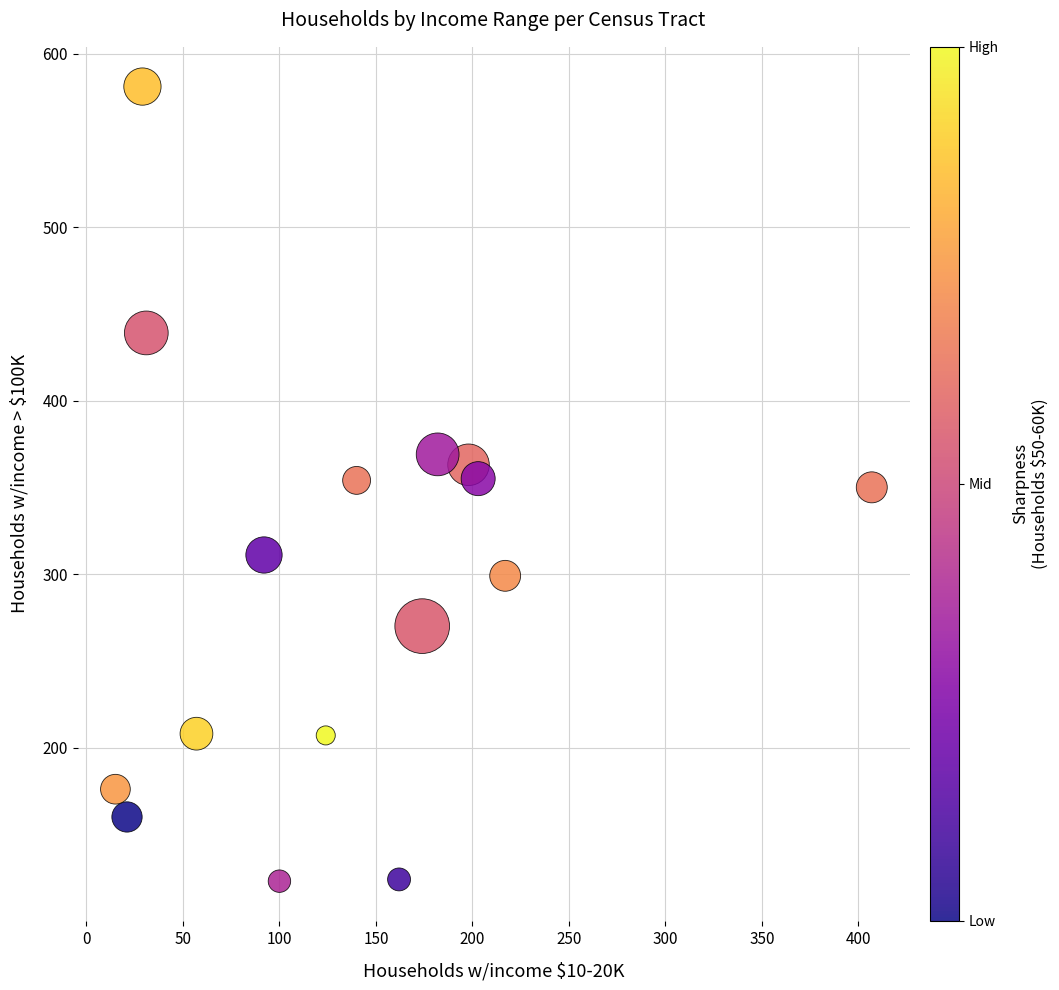

What is the range of Y values (max minus min)?

458